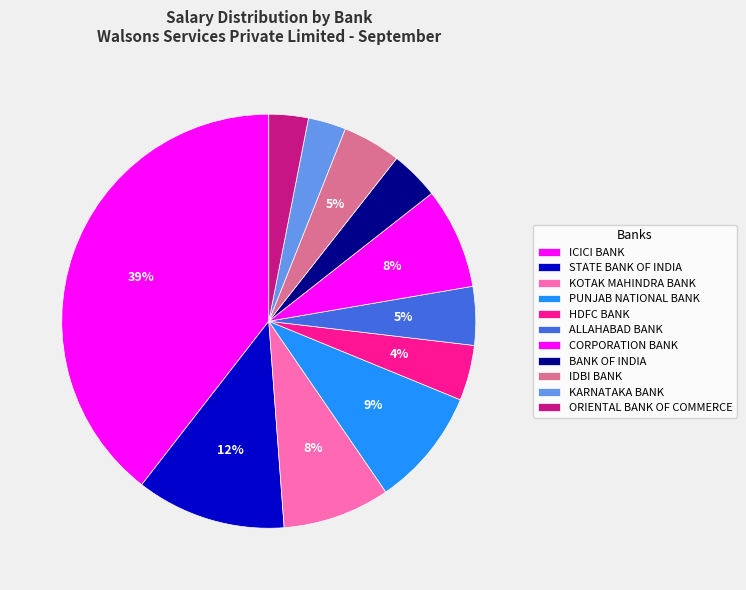

To the nearest percent, what percentage of the pie is KOTAK MAHINDRA BANK?

8%